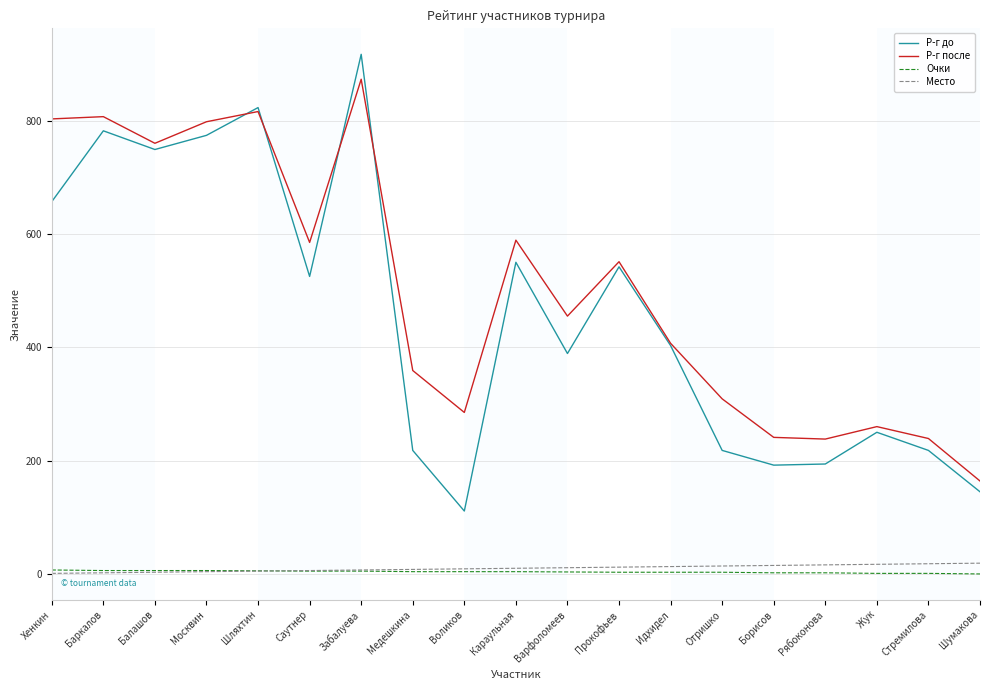

True or false: Р-г после has a value of 816.0 at Шляхтин.

True